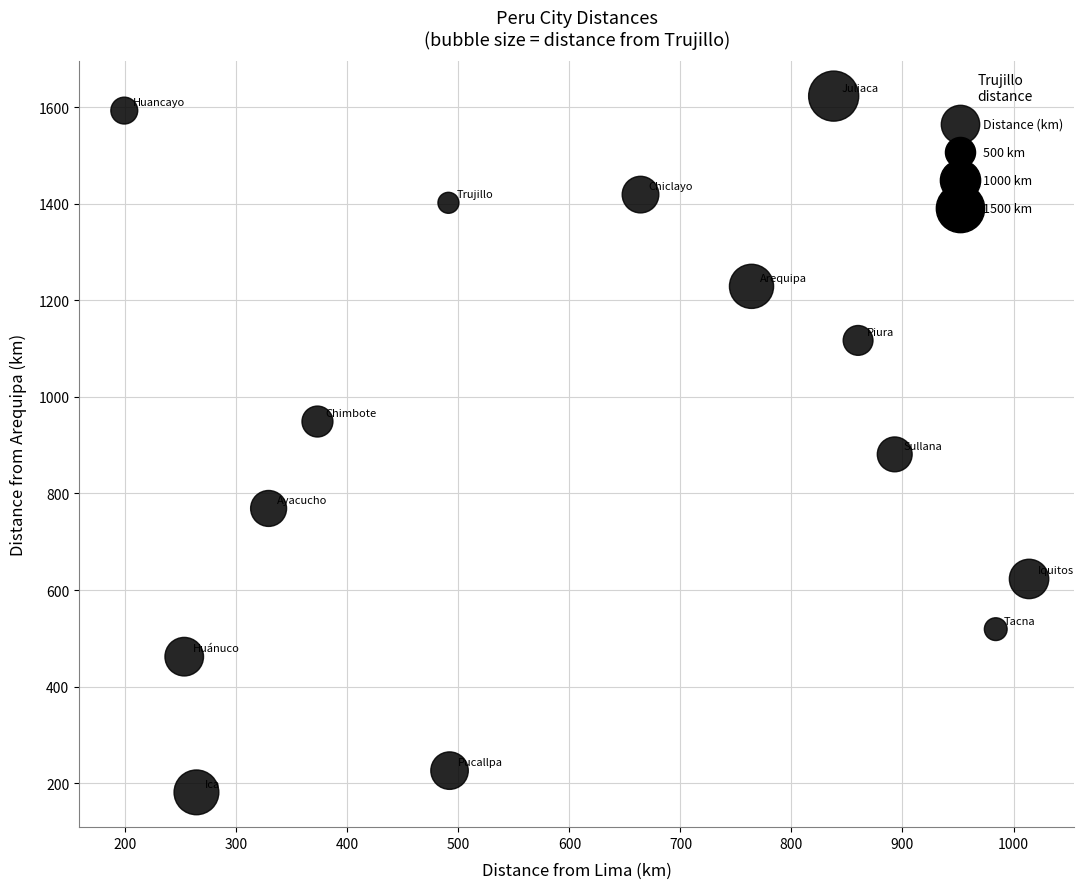

What is the range of Y values (max minus min)?

1442